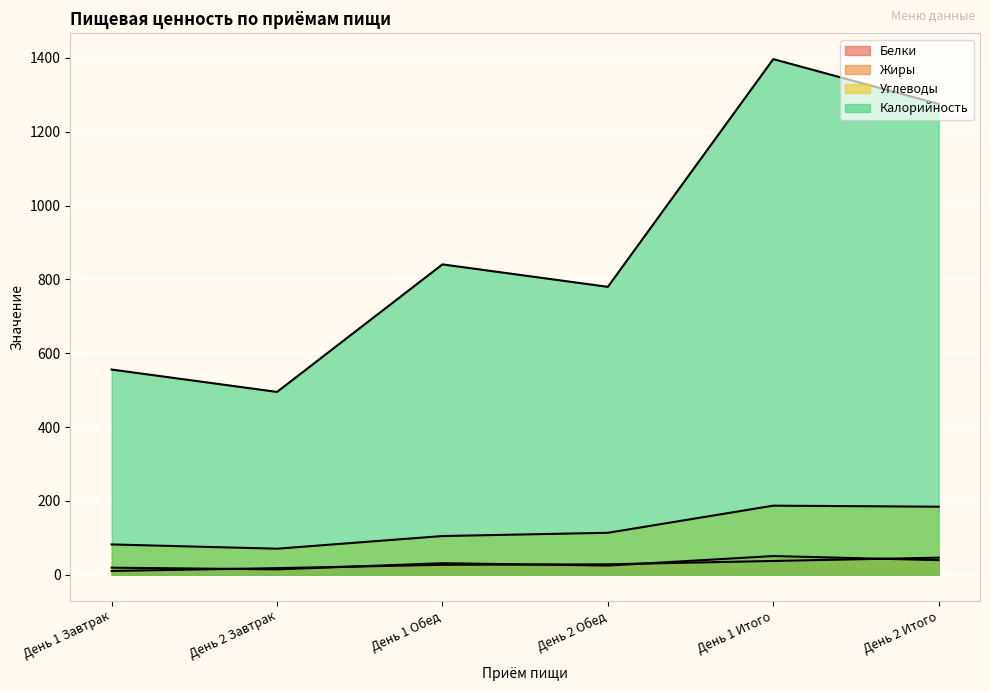

Rank the categories by Жиры value from highest to lowest.

День 1 Итого, День 2 Итого, День 1 Обед, День 2 Обед, День 1 Завтрак, День 2 Завтрак